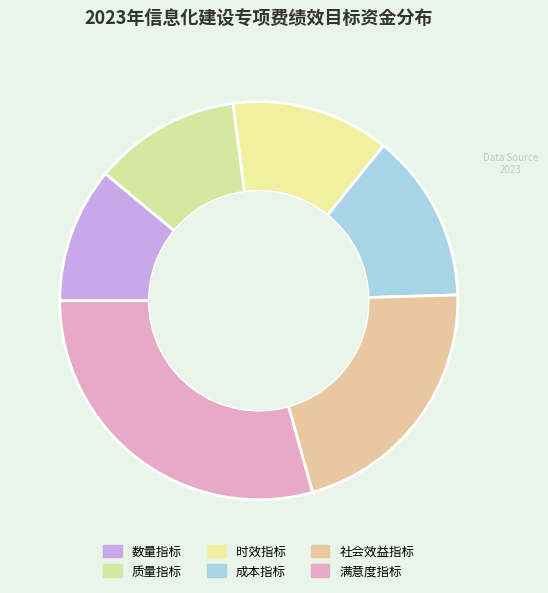

Combined, what portion of the pie is 成本指标 and 社会效益指标?

34.9%